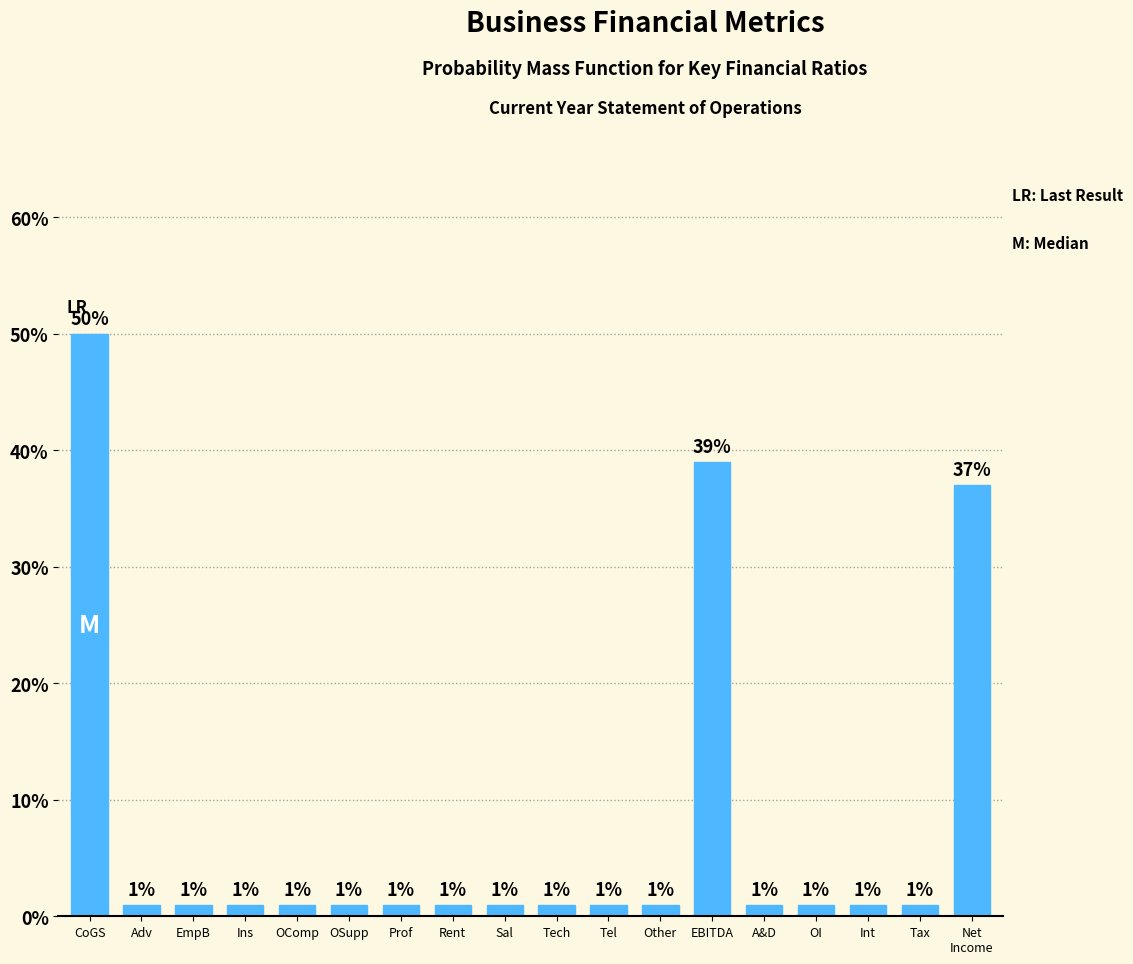

Reading left to right, list all the values displayed in this chart.

50	1	1	1	1	1	1	1	1	1	1	1	39	1	1	1	1	37